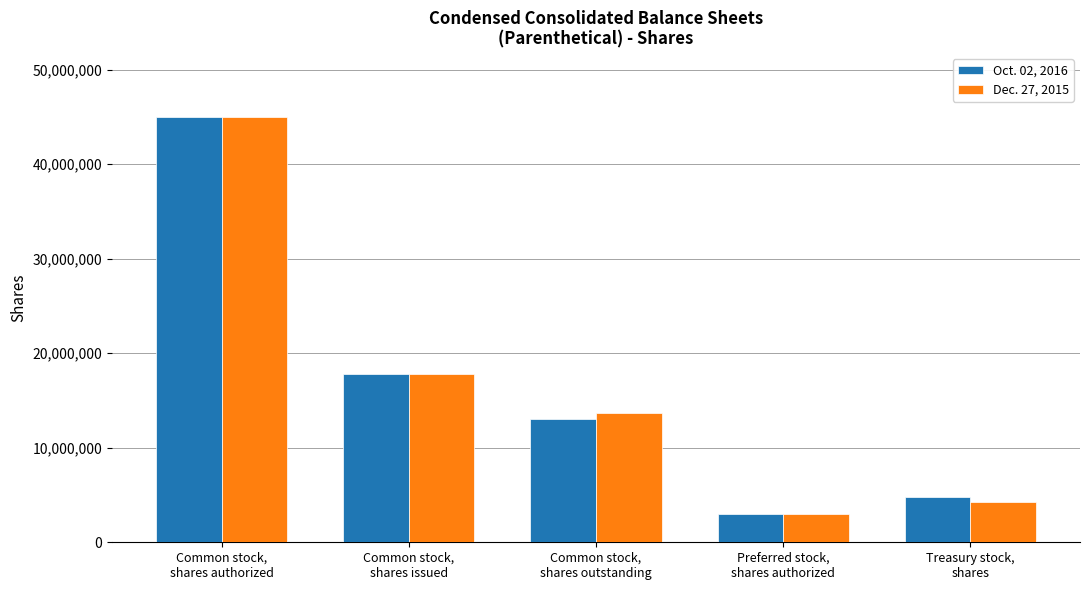

What is the difference between the highest and lowest values at Treasury stock,
shares?

559000